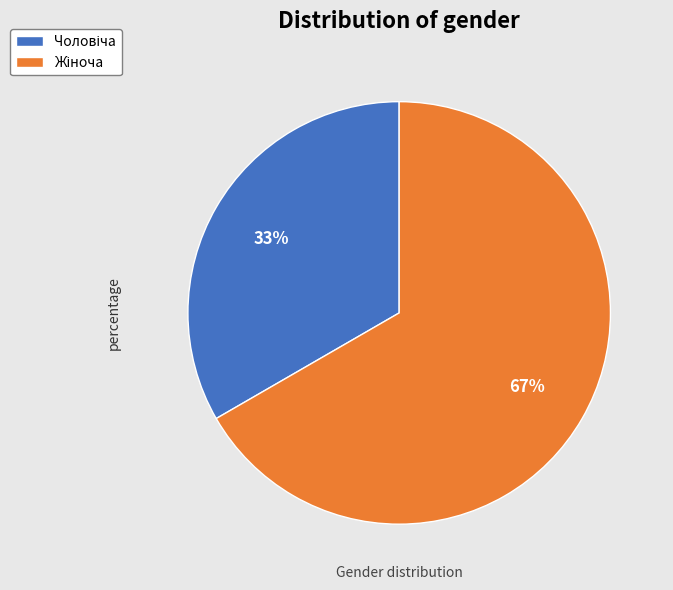

To the nearest percent, what is the average slice percentage?

50%